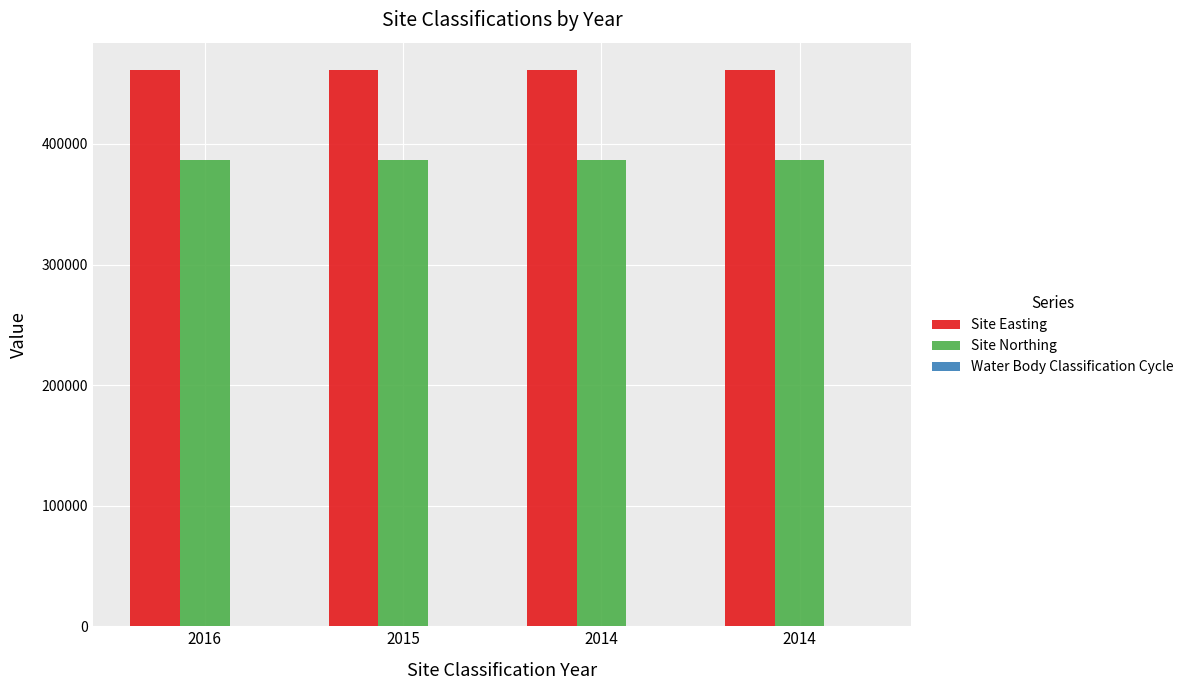

Which has a higher value, 2014 or 2015?

2014